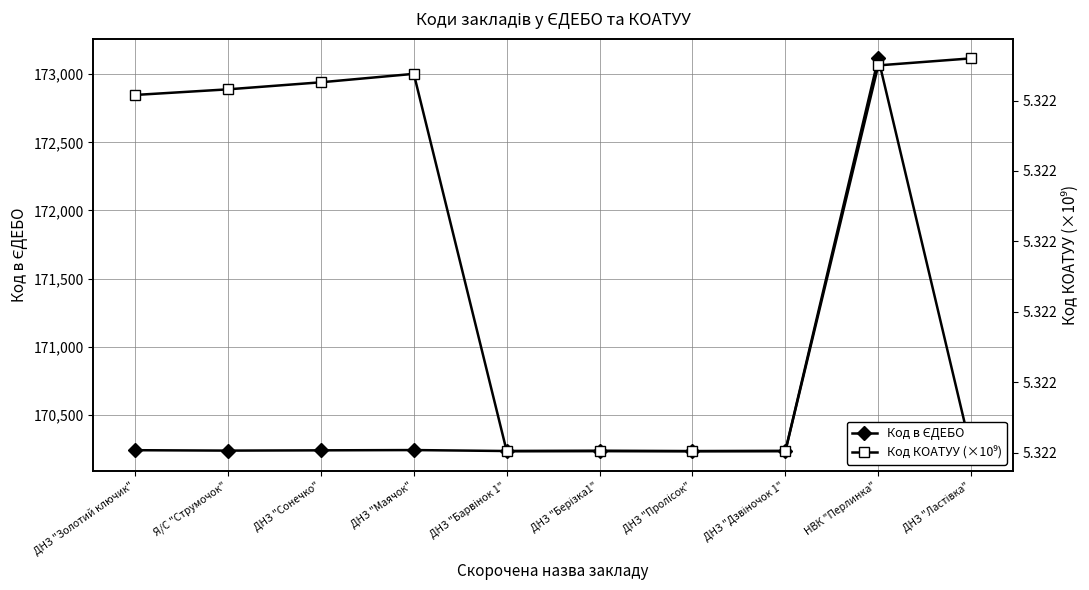

True or false: Код КОАТУУ (×10⁹) and Код в ЄДЕБО intersect in this chart.

False